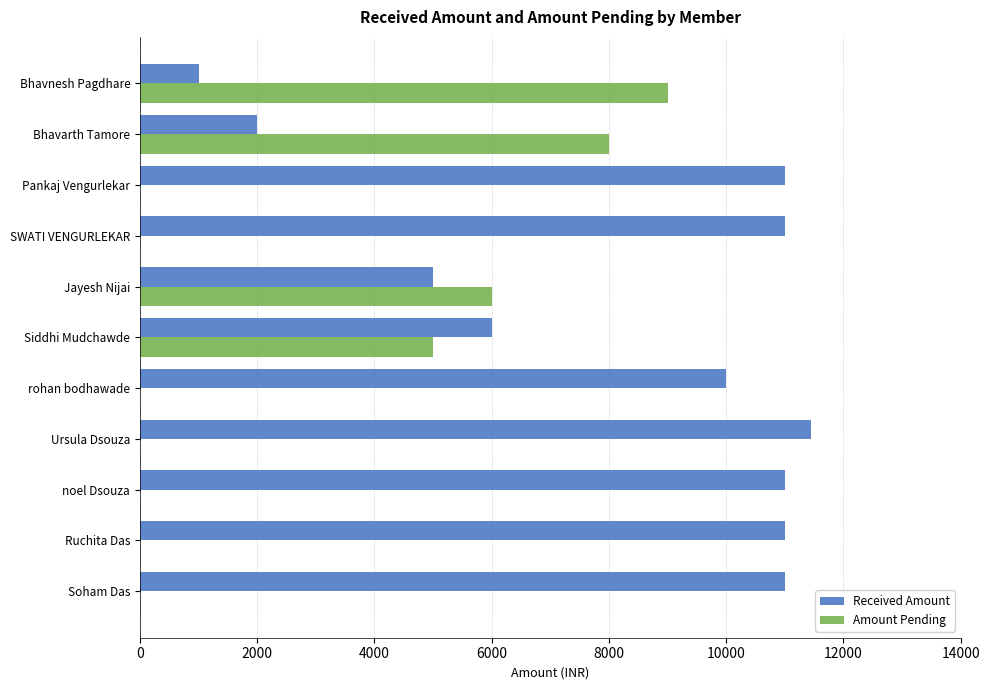

What are all the series names shown in the legend?

Received Amount, Amount Pending